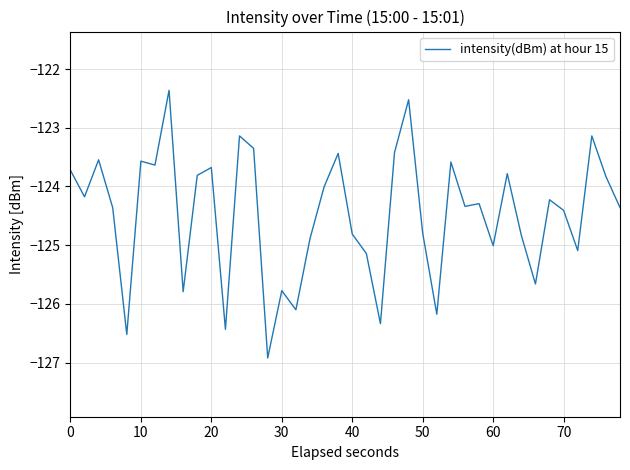

What is the smallest value displayed?

-126.9